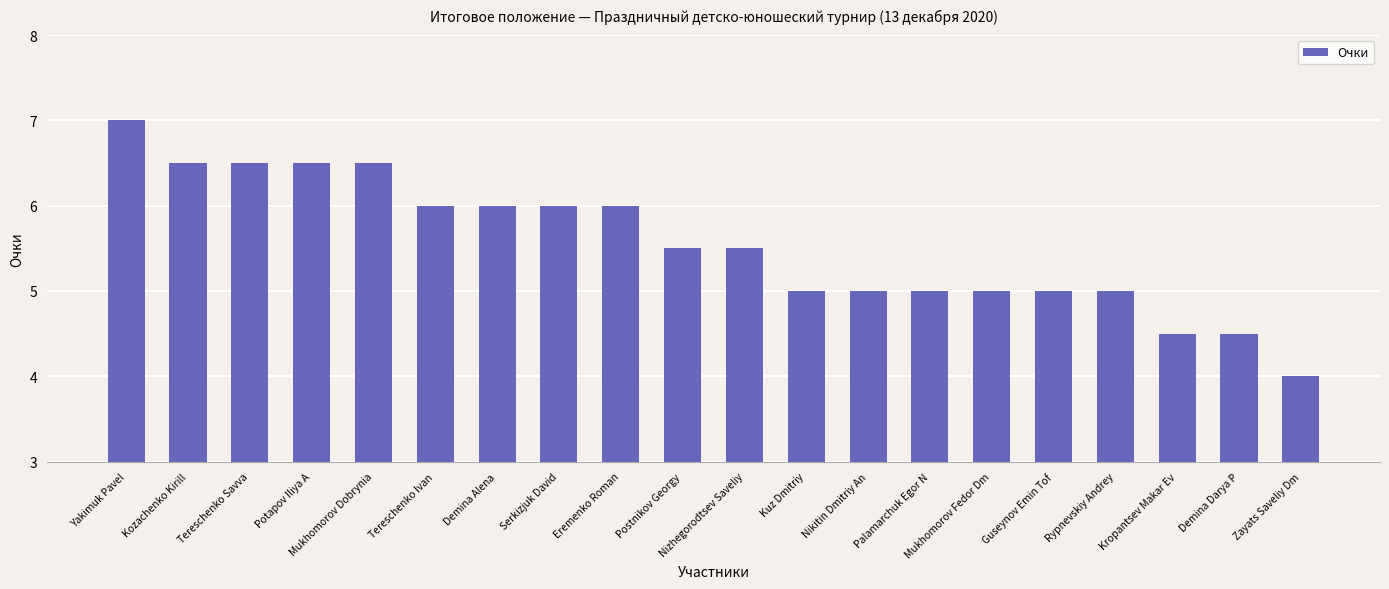

What position from the left is Kuz Dmitriy?

12